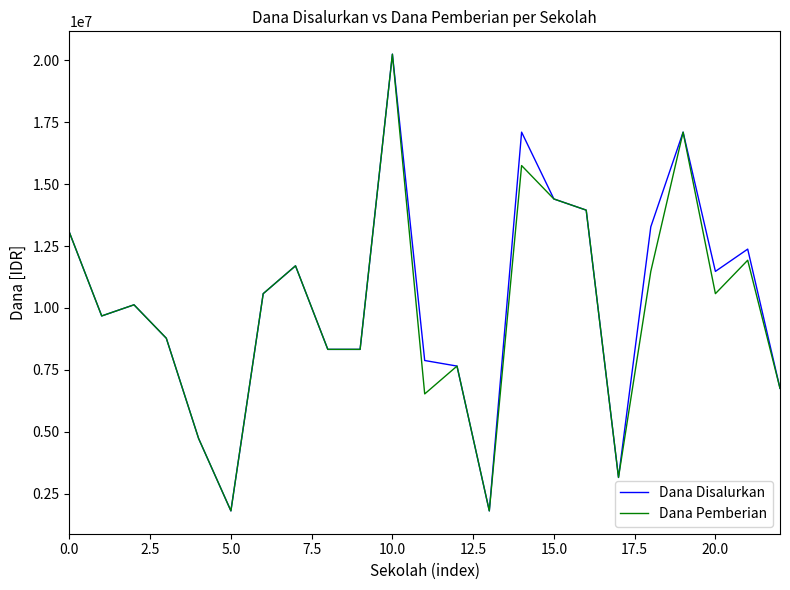

What is the difference between the maximum and minimum values in the Dana Pemberian series?

18450000